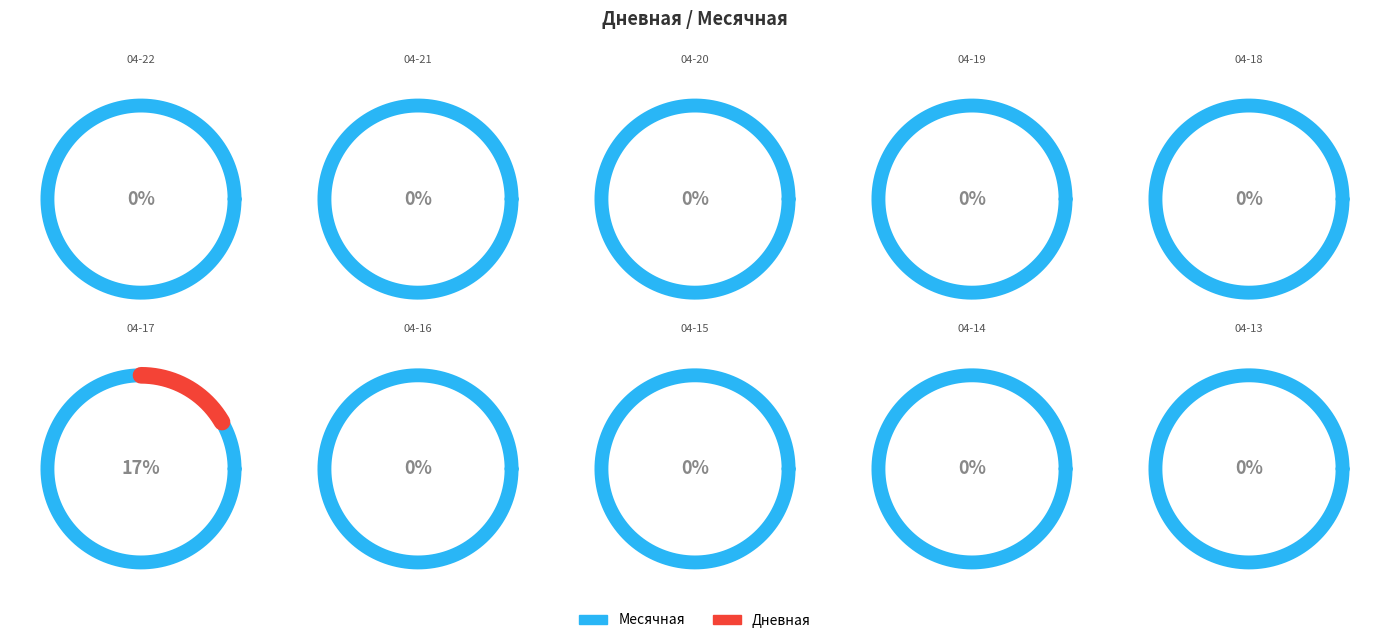

Between 2024-04-15 and 2024-04-20, which is larger?

2024-04-15